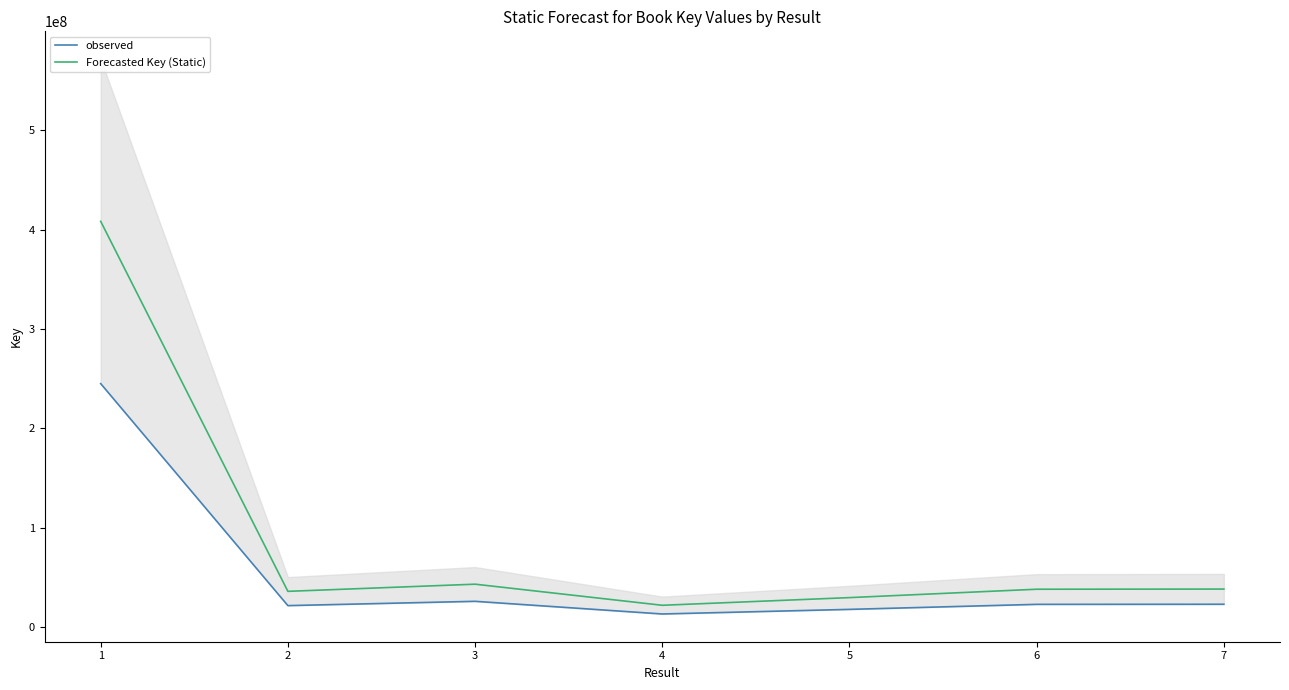

List the series in order of their peak value, highest first.

Forecasted Key (Static), observed